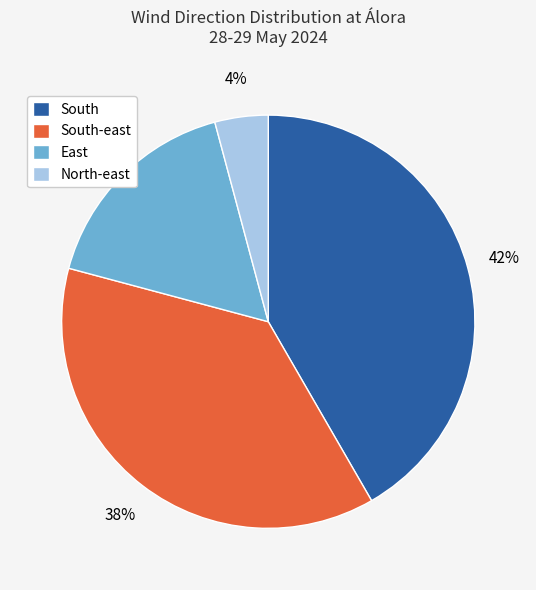

To the nearest percent, what percentage of the pie is North-east?

4%